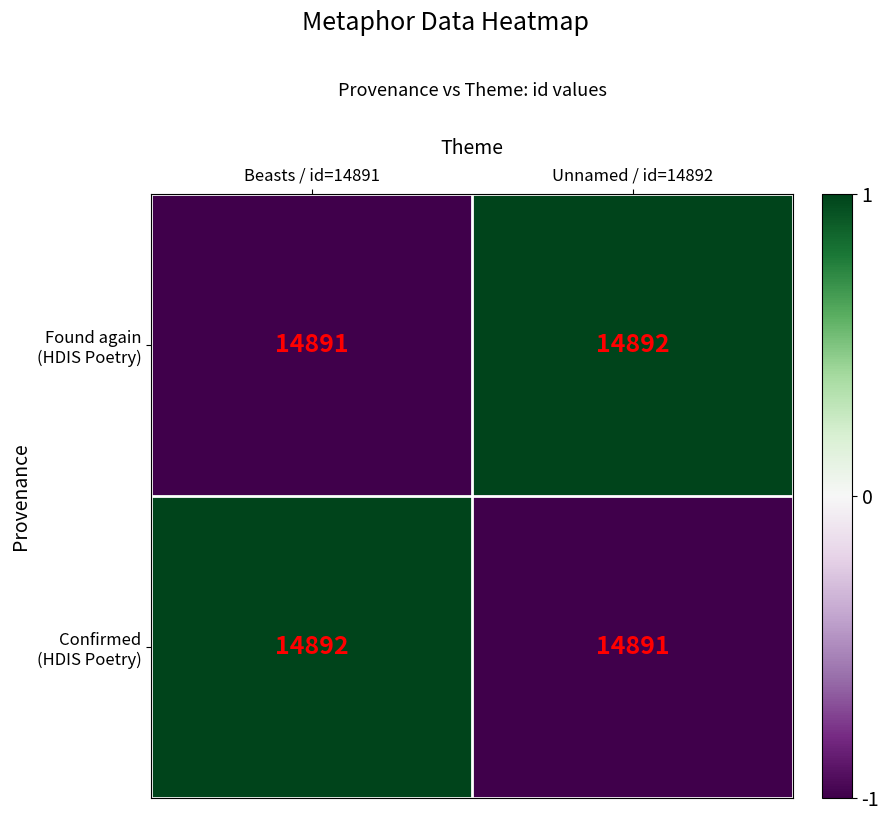

What is the minimum value shown in the chart?

14891